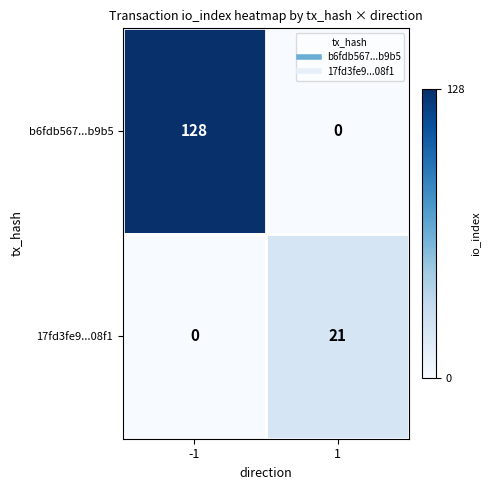

How many categories are shown in the chart?

2